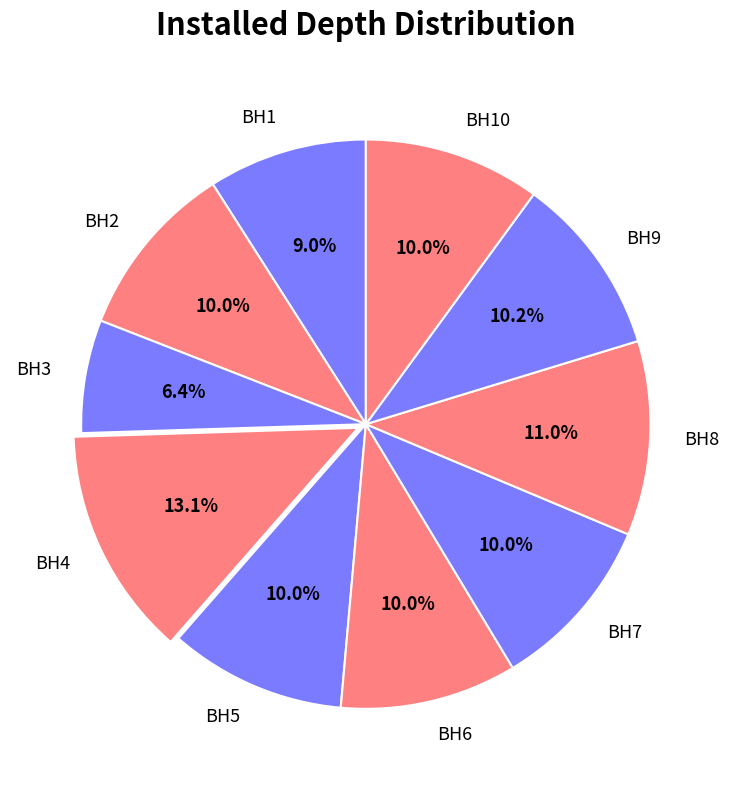

Which has a higher value, BH8 or BH9?

BH8